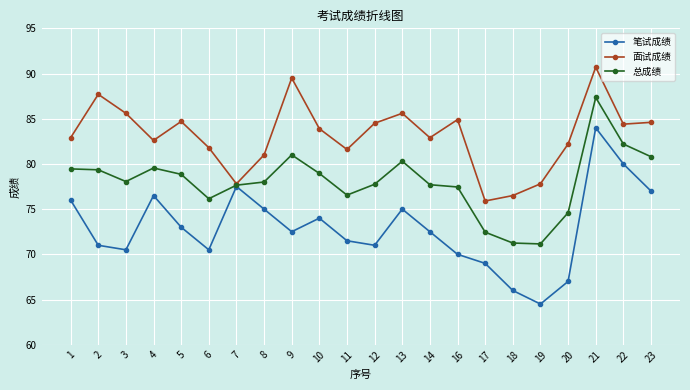

What is the difference between the maximum and minimum values in the 笔试成绩 series?

19.5